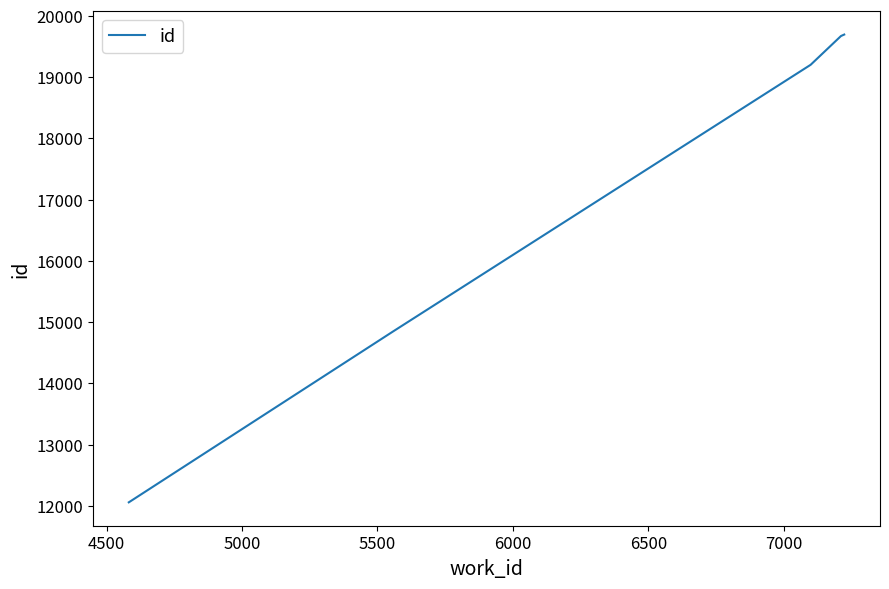

What is the difference between the maximum and minimum values?

7640